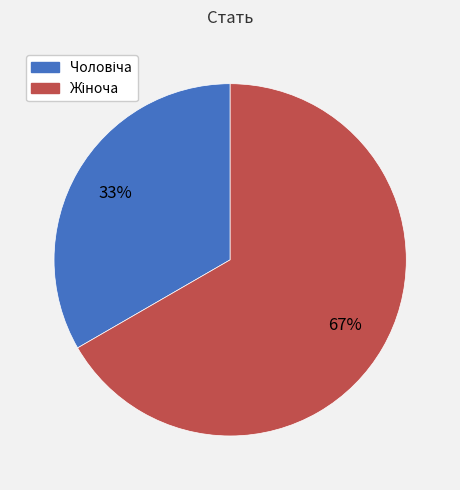

Does any single category account for the majority?

Yes